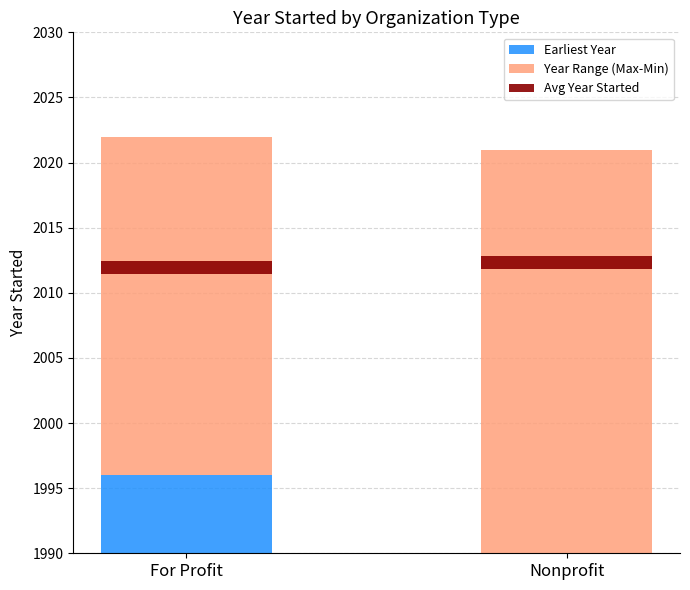

The value of Earliest Year at For Profit is 476. True or false?

False